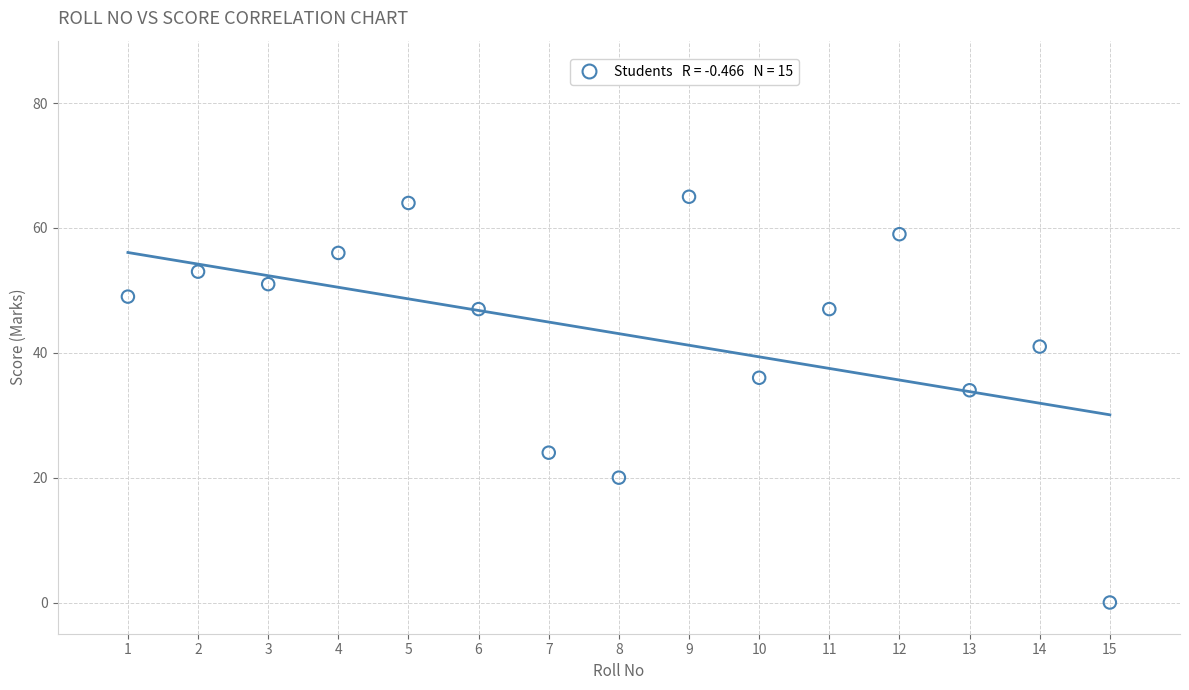

What Y value in the scatter plot is closest to 32?

34